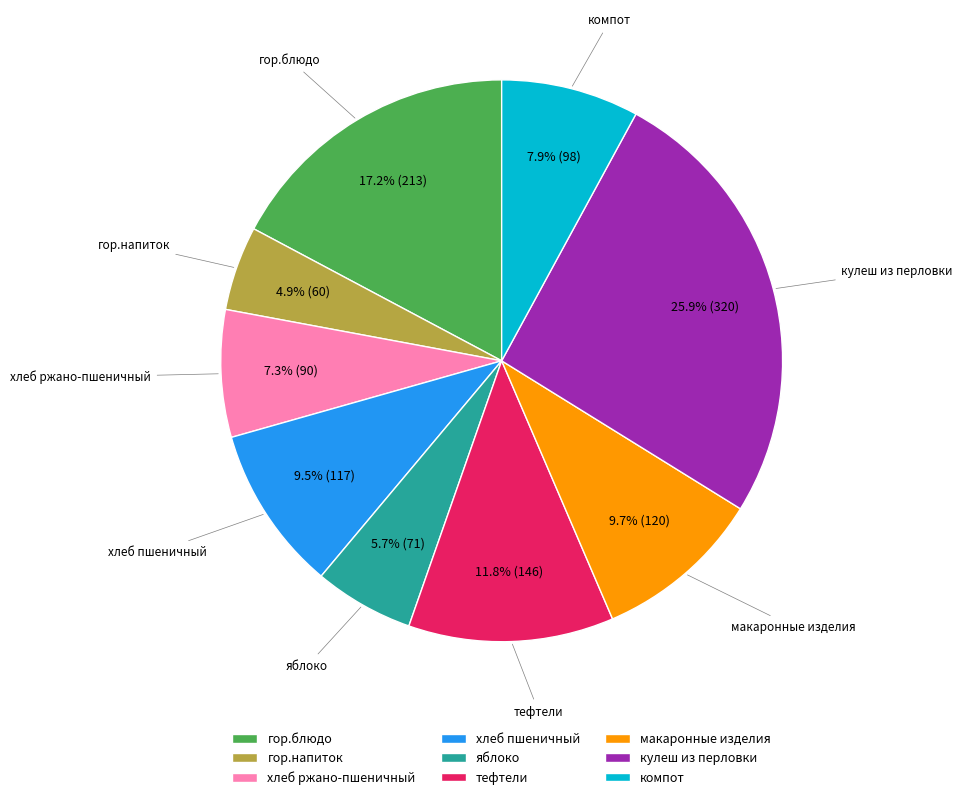

Approximately how many times larger is the value at компот compared to макаронные изделия?

0.8